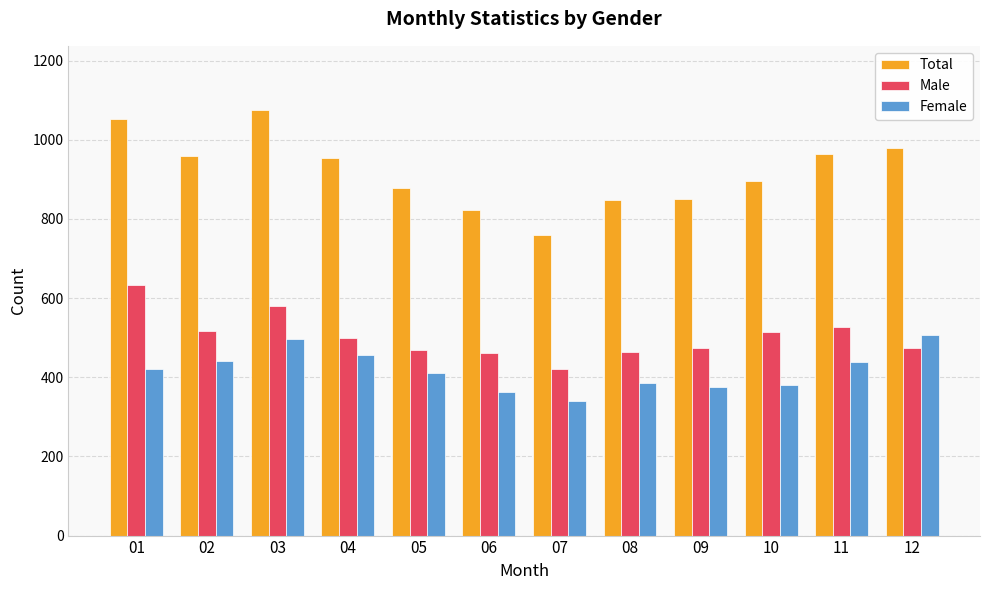

The Female series shows 381 at 10. True or false?

True